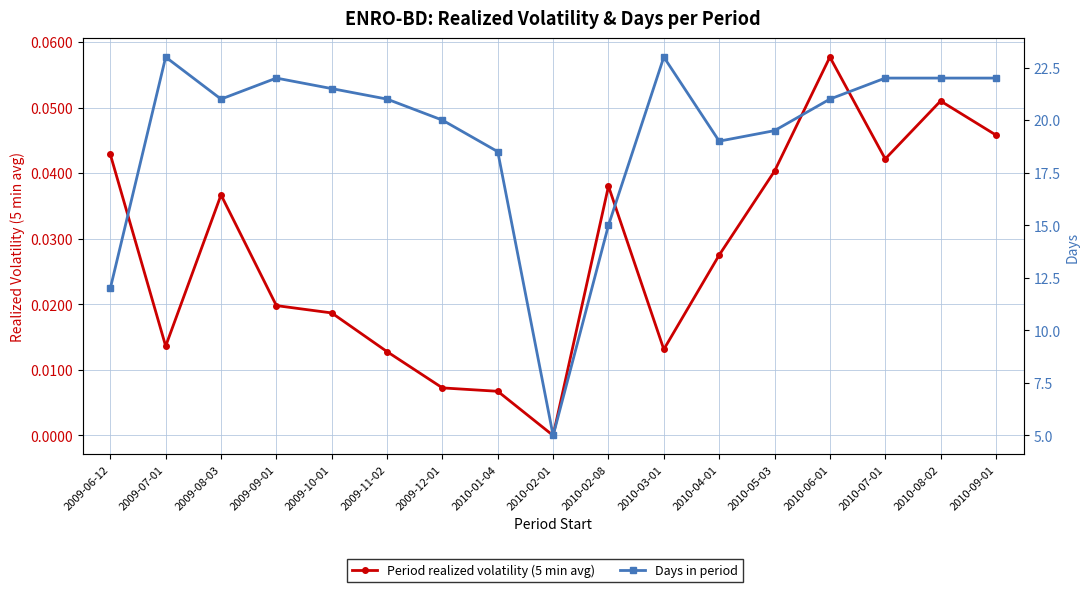

At which category does Days in period reach its first local valley?

2009-08-03